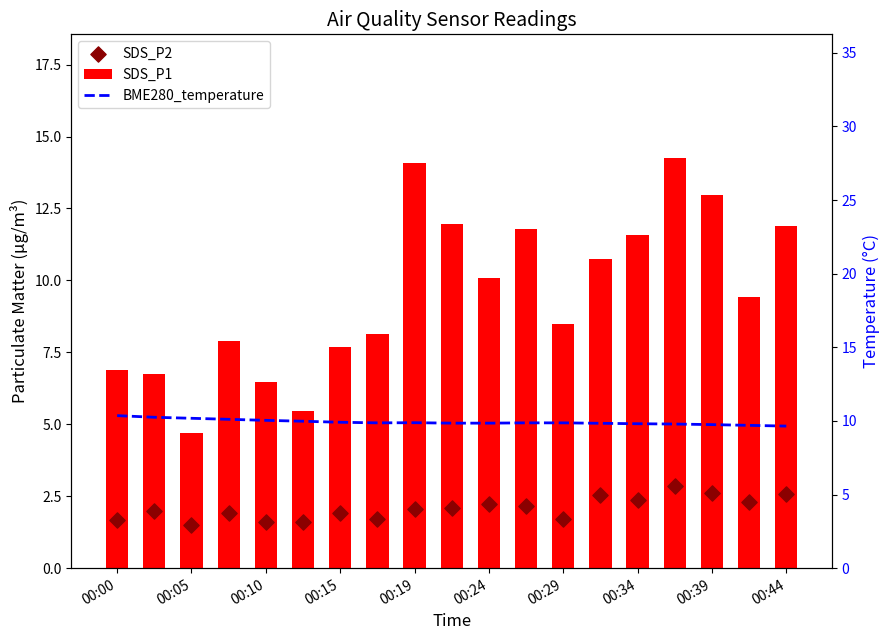

Which series reaches the maximum Y coordinate?

SDS_P1